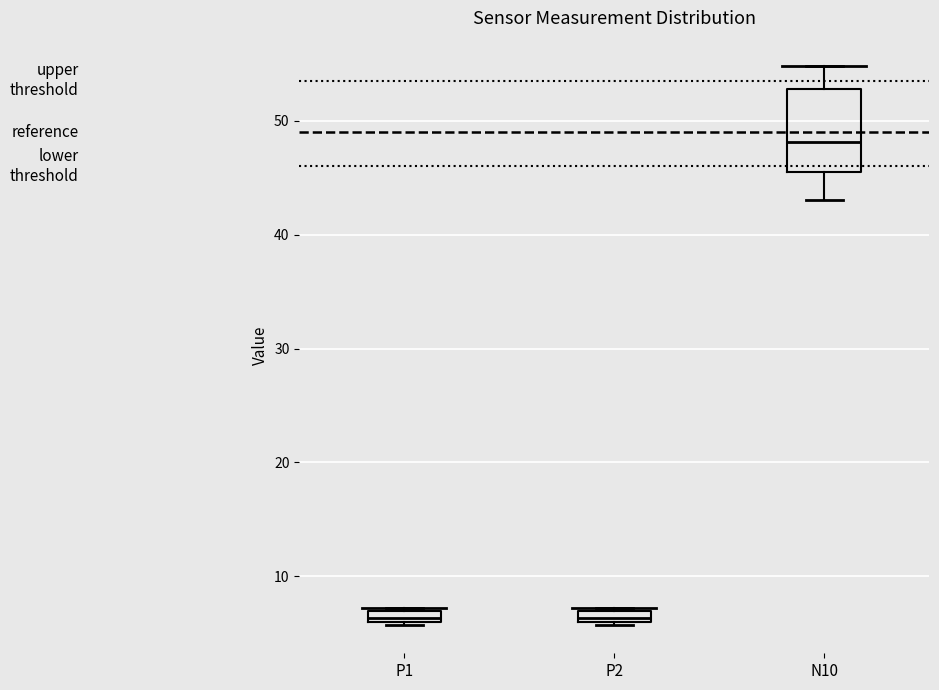

Which box is the tallest, from its lower edge to its upper edge?

N10